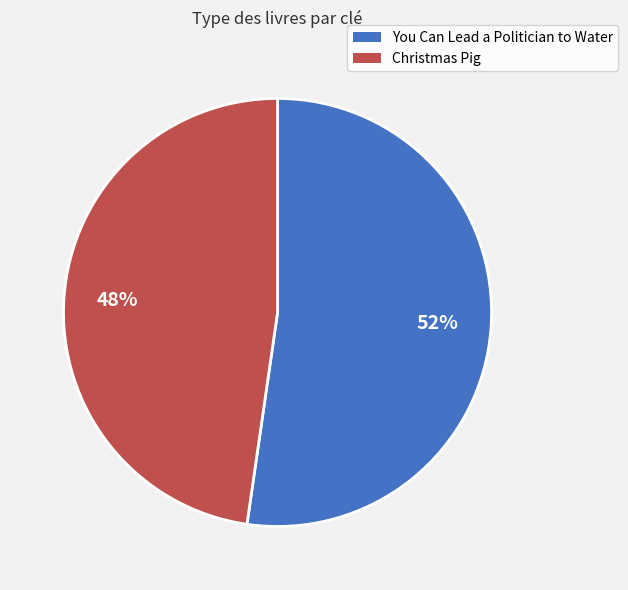

To the nearest percent, what is the combined percentage of Christmas Pig and You Can Lead a Politician to Water?

100%